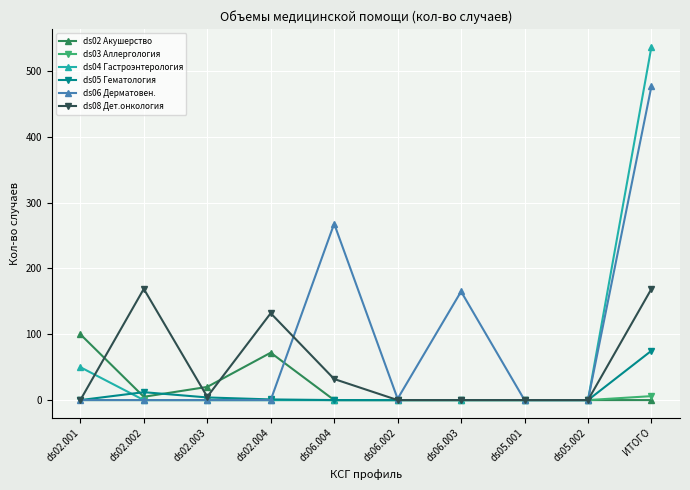

At which category is the sum across all series the highest?

ИТОГО